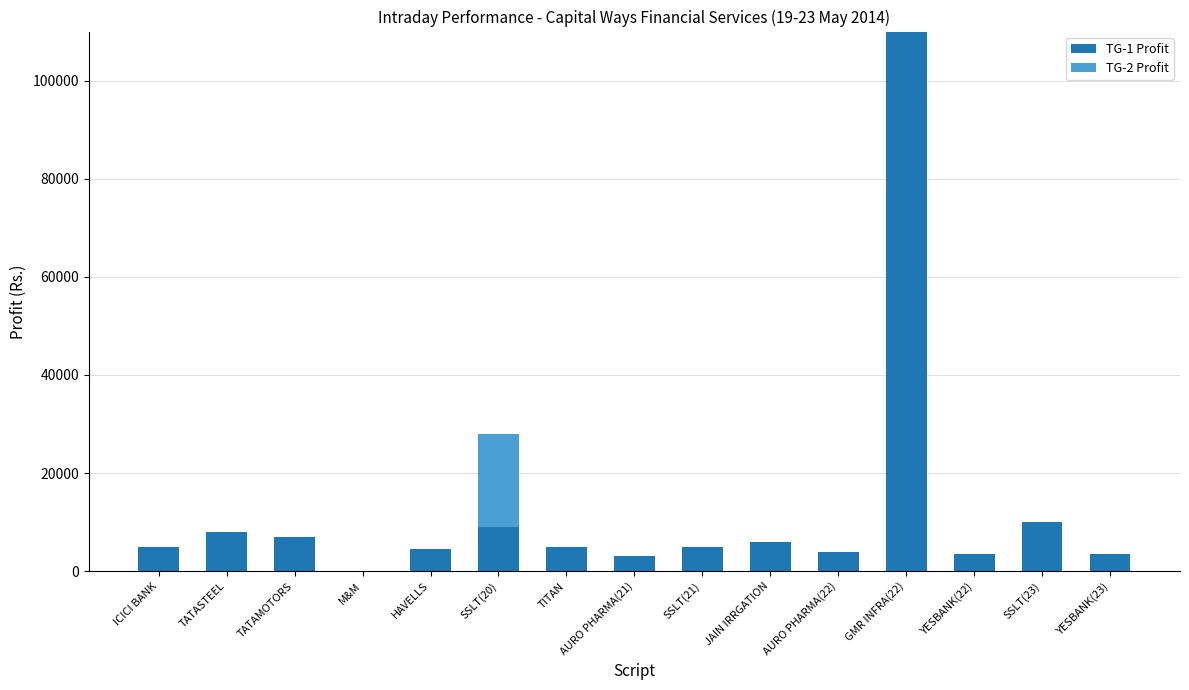

The TG-1 Profit series shows 0 at M&M. True or false?

True